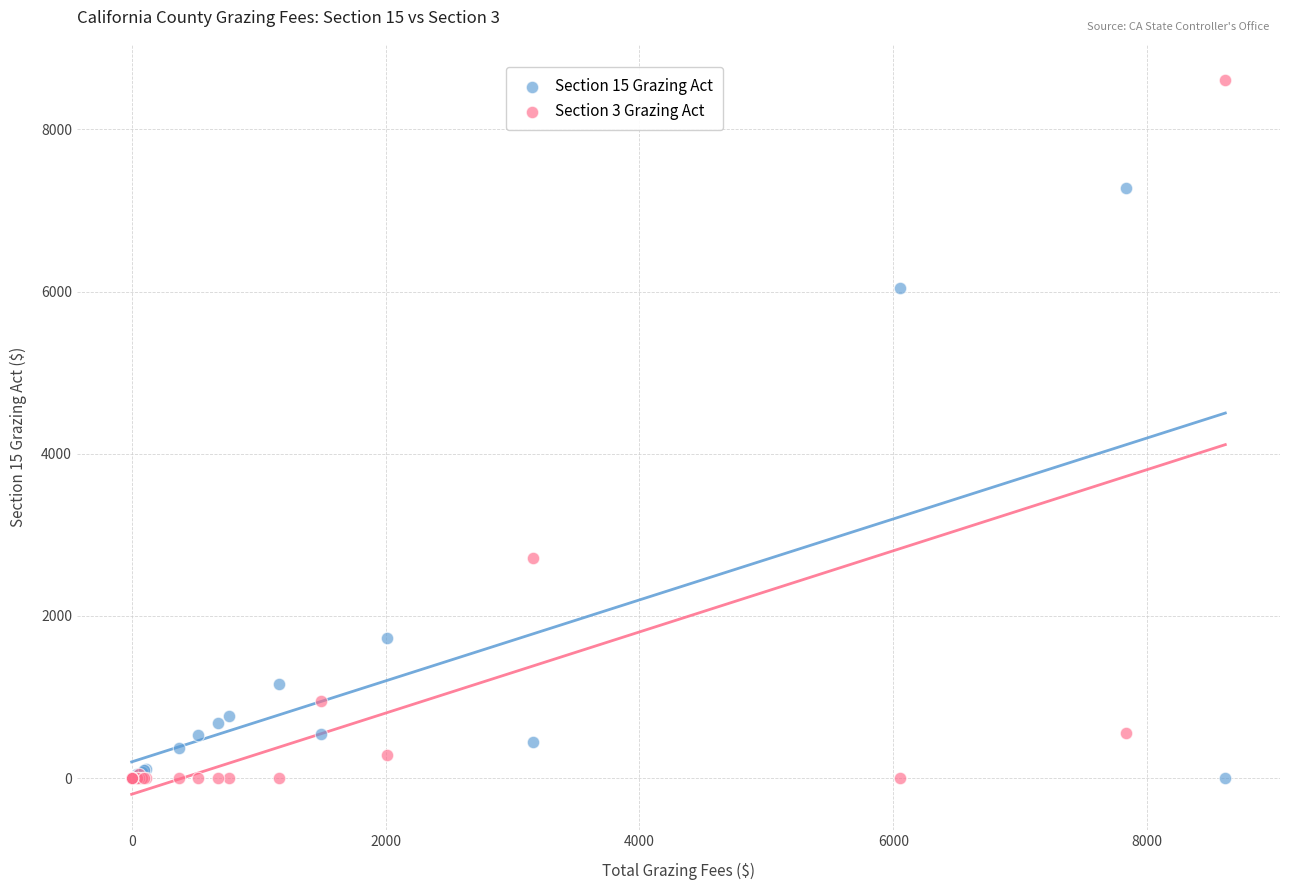

Which series reaches the maximum Y coordinate?

Section 3 Grazing Act